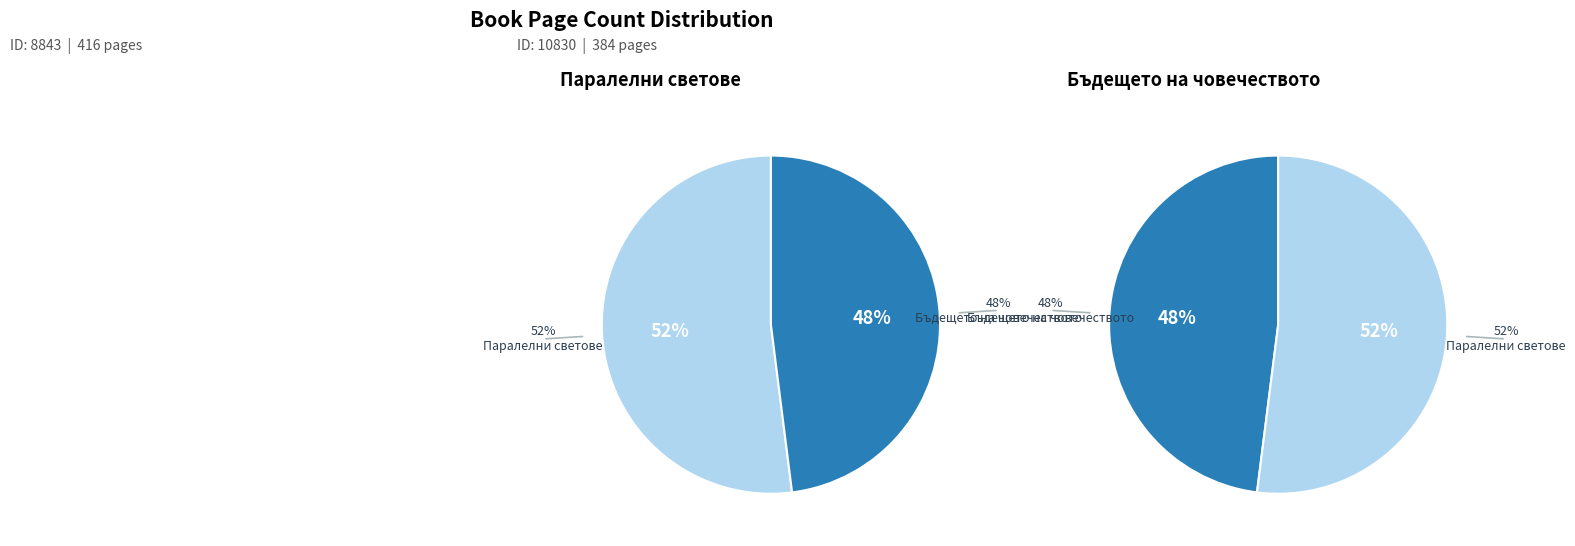

Which has a higher value, 8843 or 10830?

8843